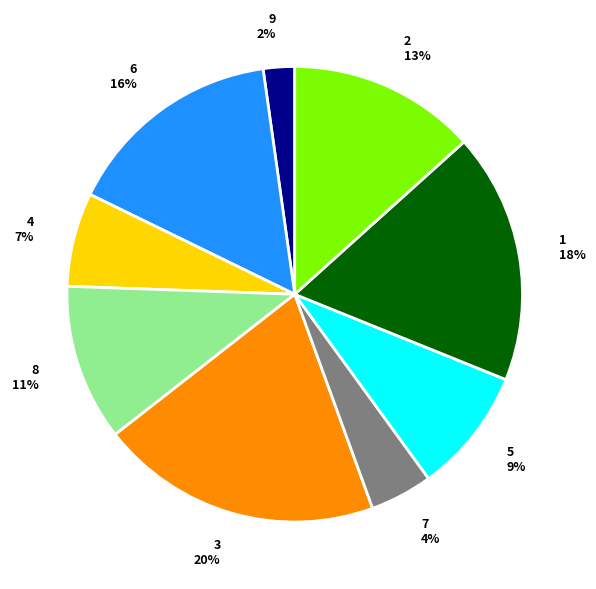

To the nearest percent, what is the average slice percentage?

11%